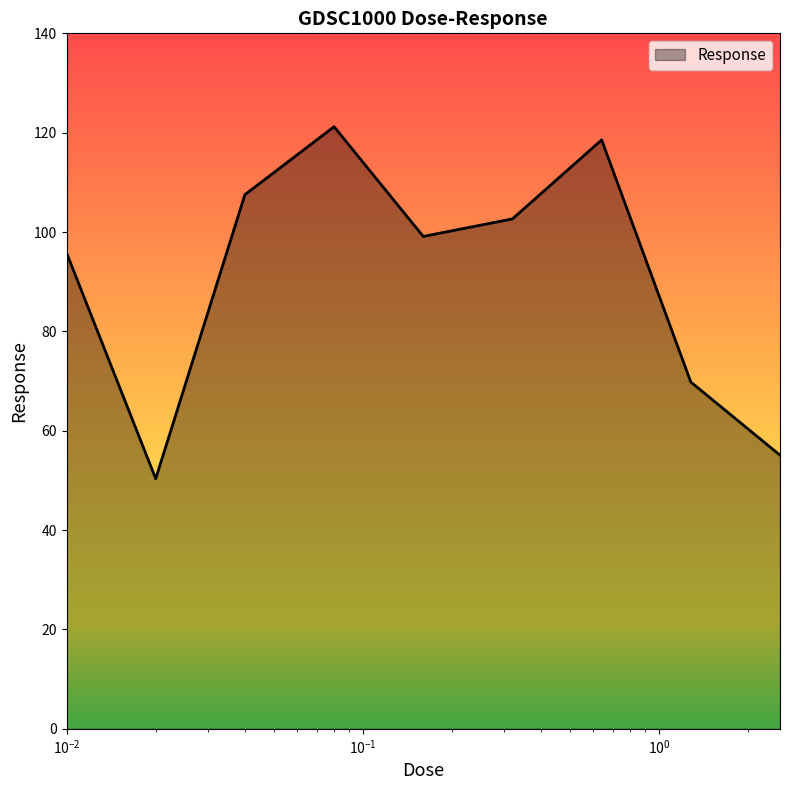

What is the difference between the maximum and minimum values?

70.9